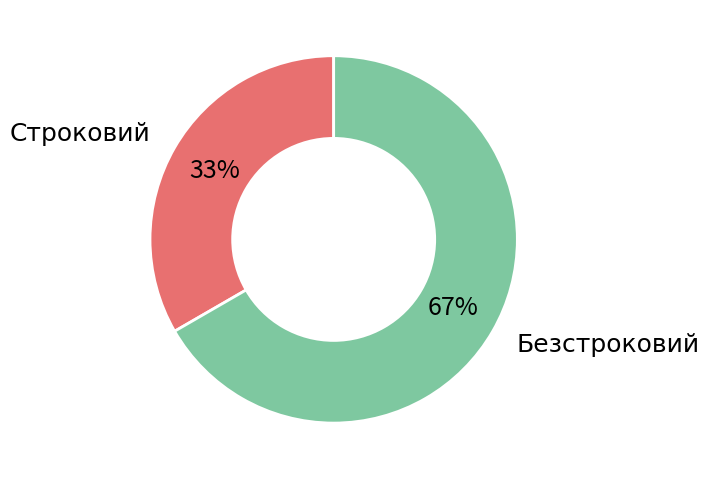

To the nearest percent, what is the average slice percentage?

50%